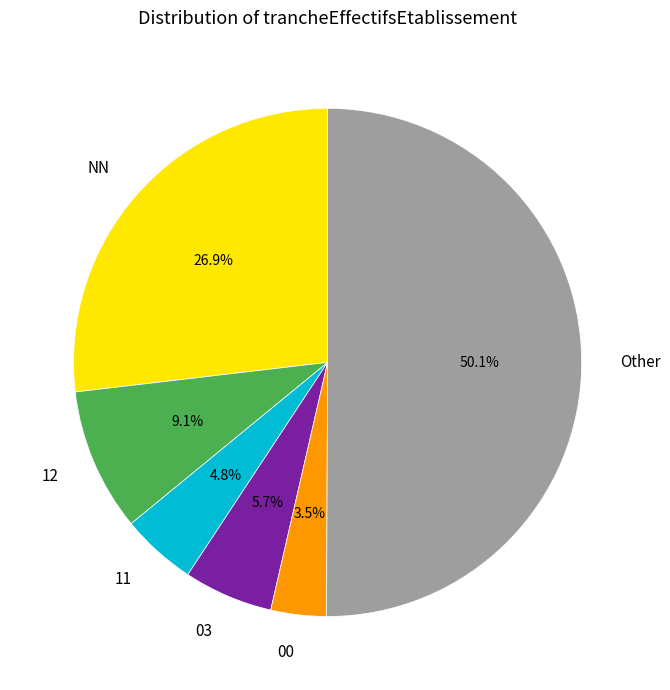

Which category has the smallest portion of the pie?

00